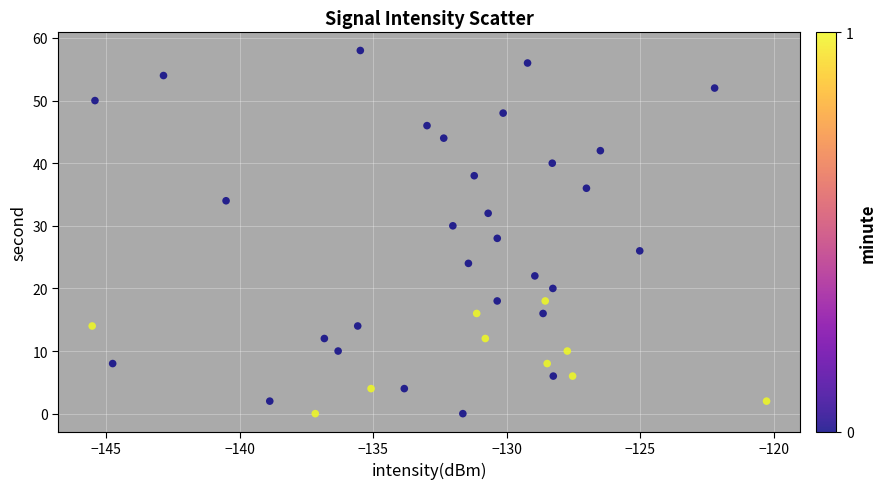

What is the range of Y values (max minus min)?

58